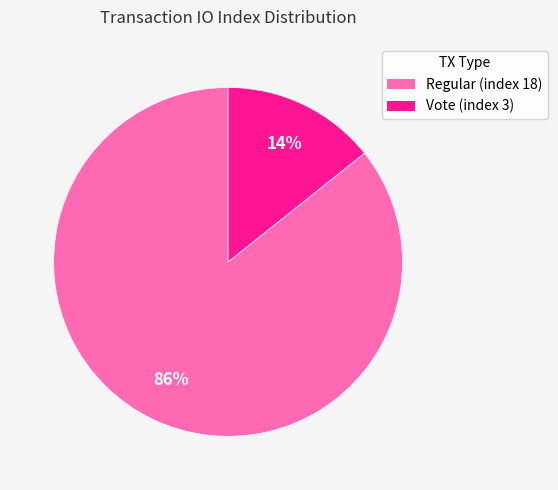

What percentage is the Vote (index 3) slice, to the nearest percent?

14%